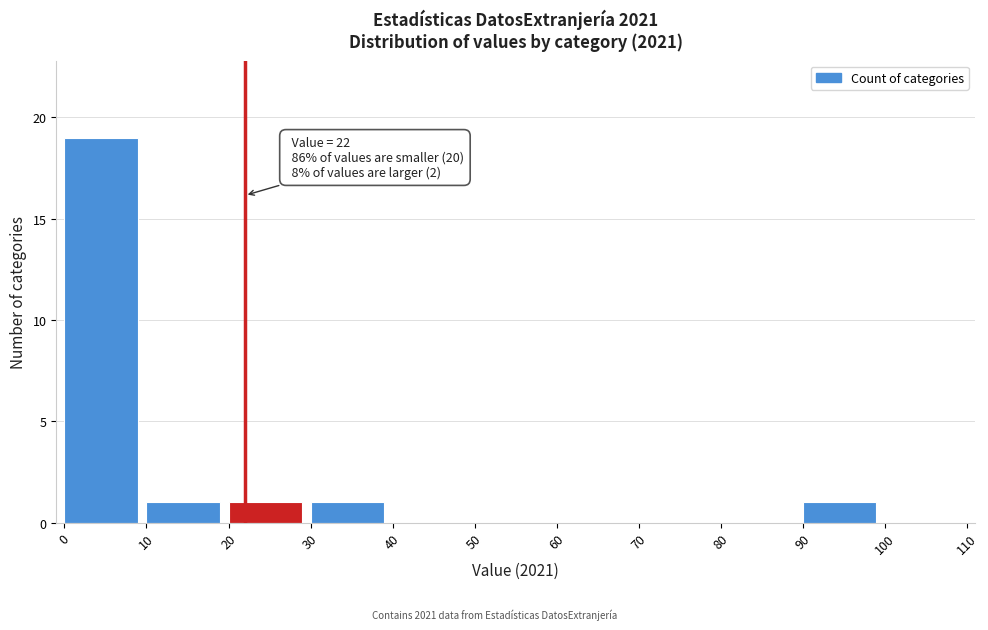

Which range on the x-axis has the tallest bar?

0 to 10